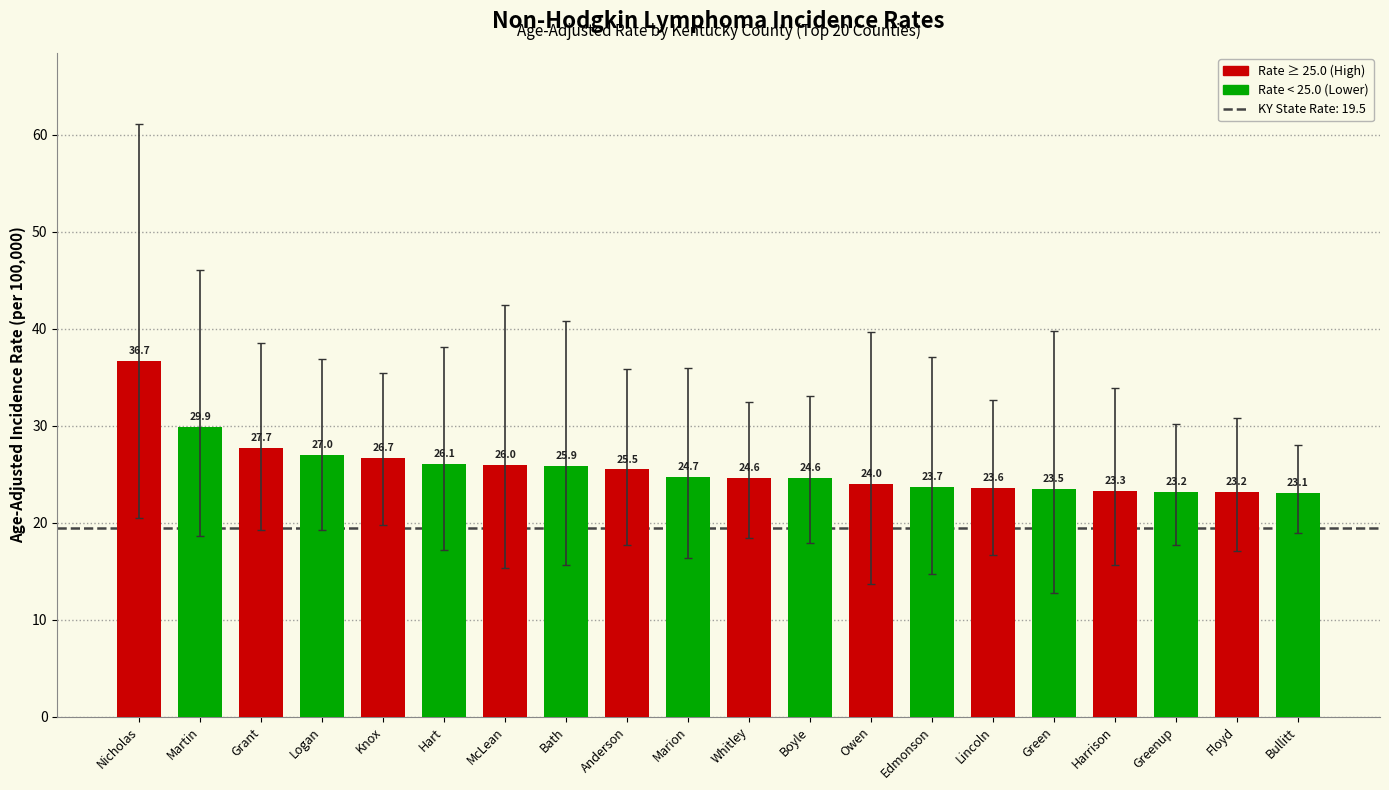

What is the greatest value displayed?

36.7